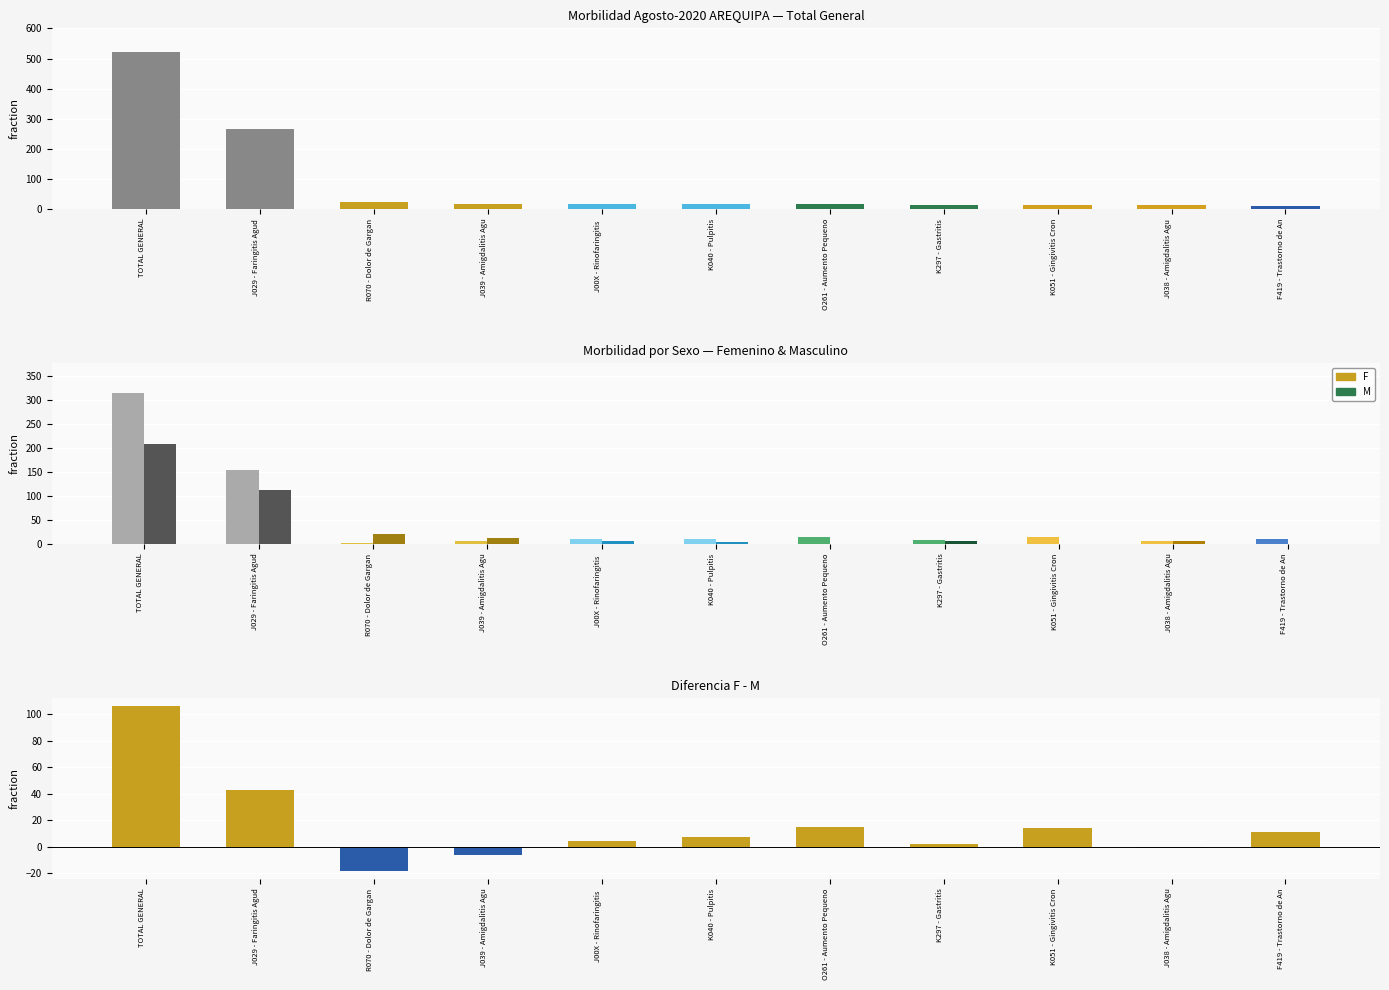

At which label does T reach its minimum?

F419 - Trastorno de An